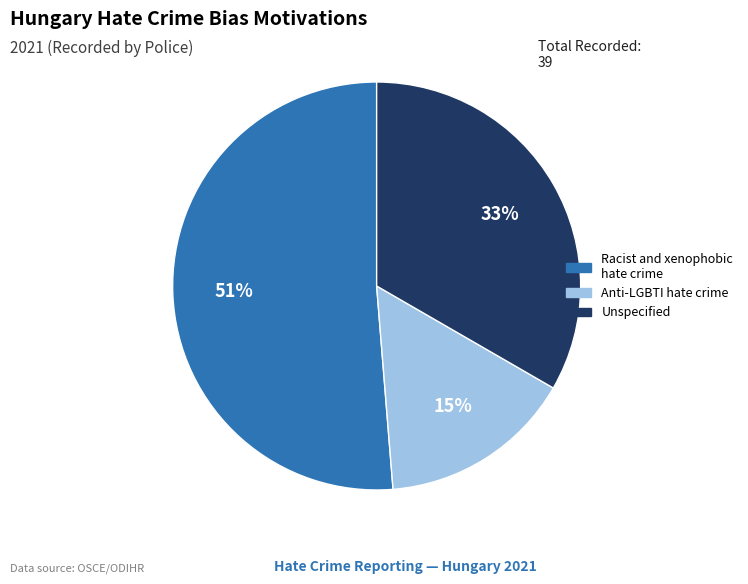

Do Anti-LGBTI hate crime and Racist and xenophobic hate crime together represent more than half of the pie?

Yes